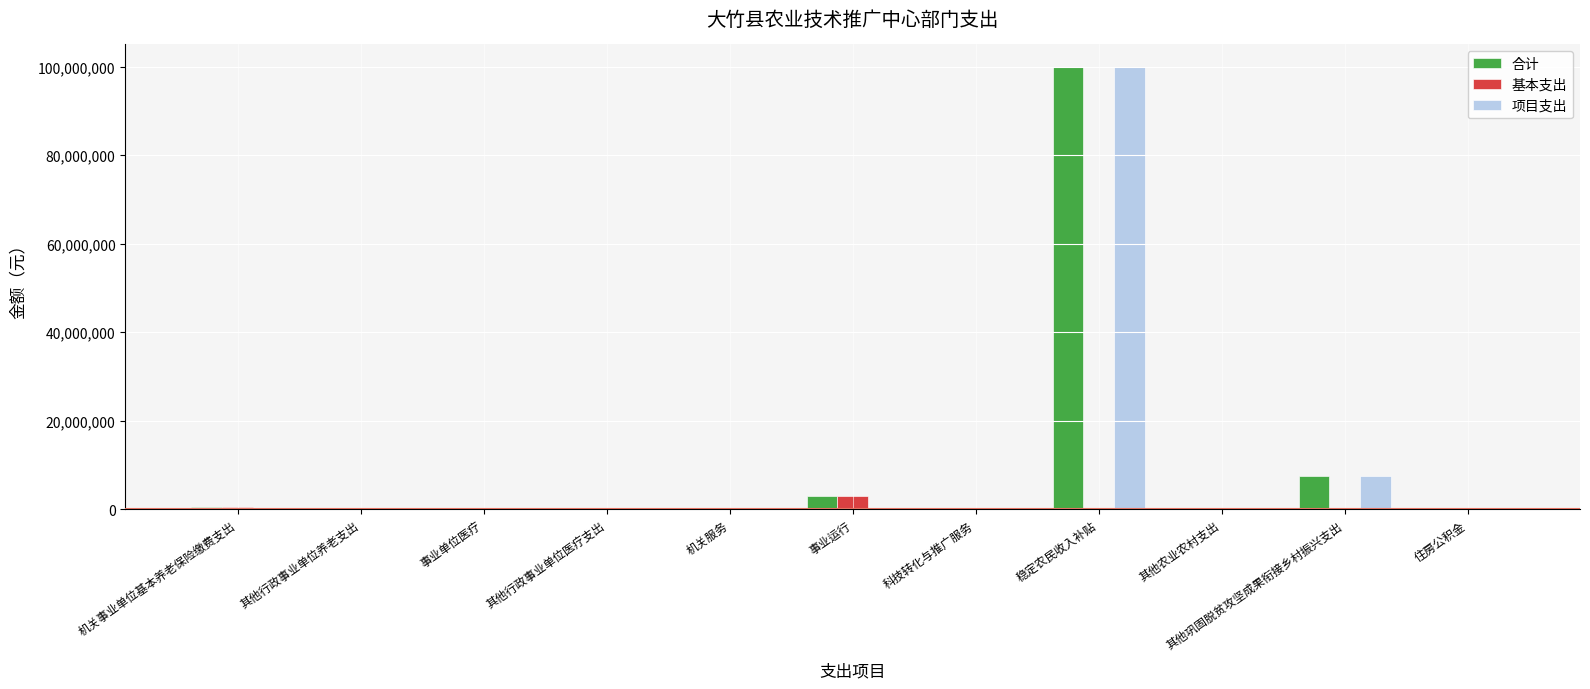

What is the sum of all 项目支出 values?

107607600